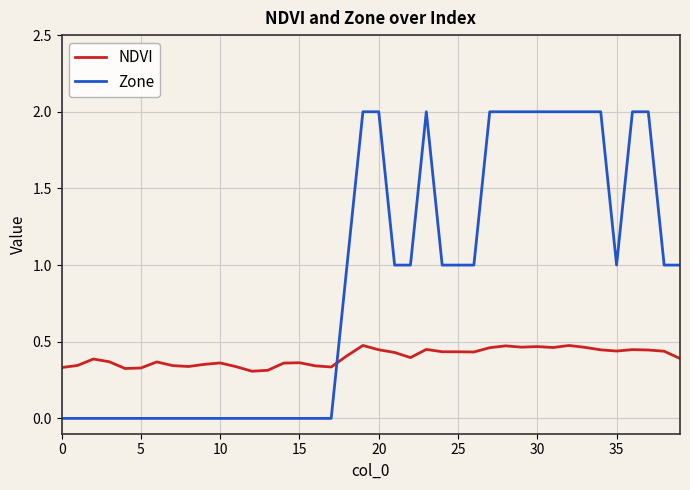

Rank the series by their maximum value, from highest to lowest.

Zone, NDVI